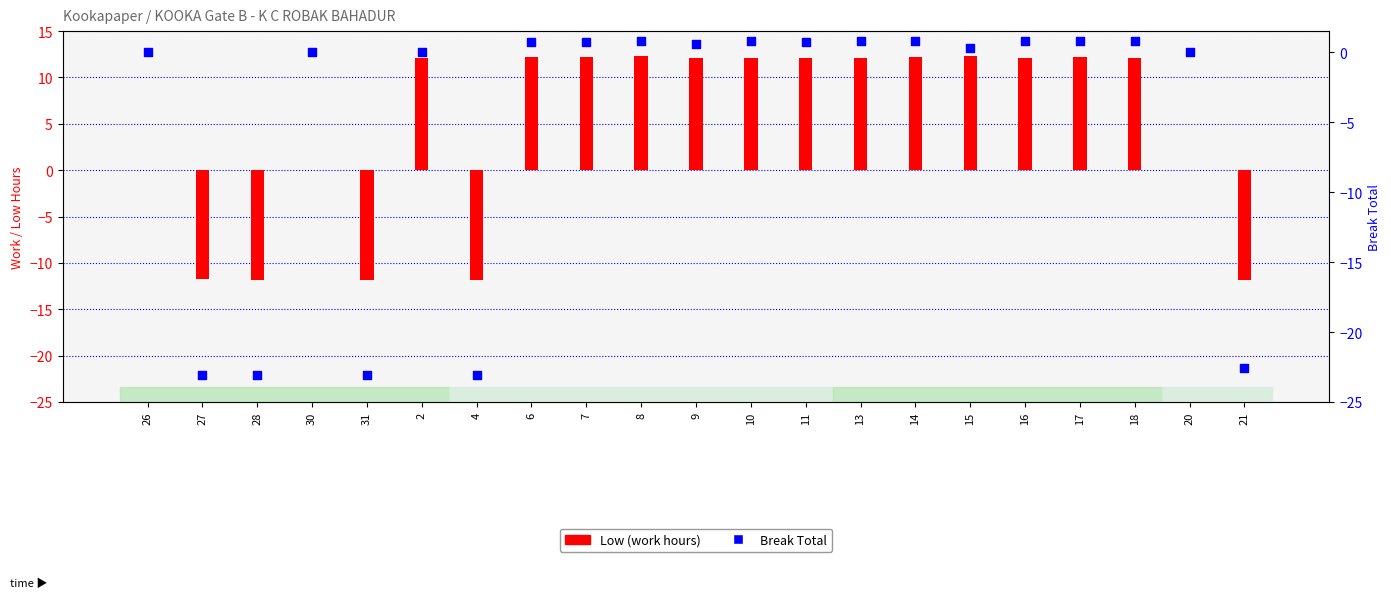

At how many categories does at least one series exceed -5?

16